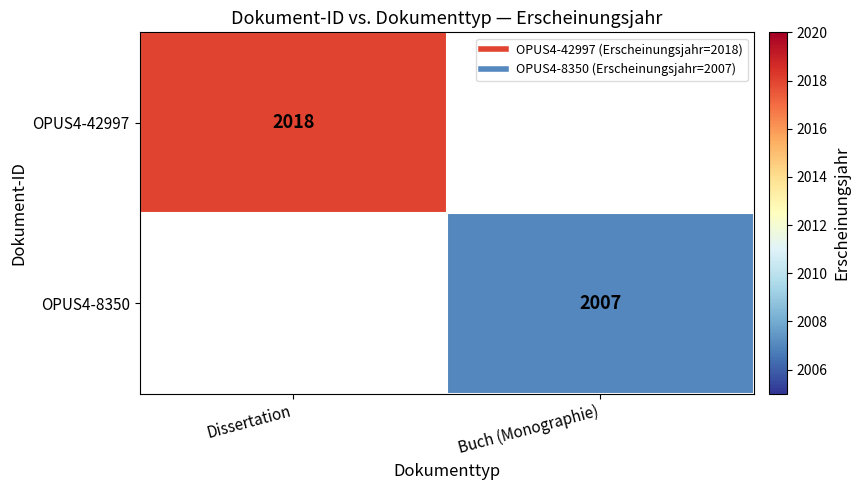

Where is OPUS4-42997 nearest to the value 2018?

Dissertation